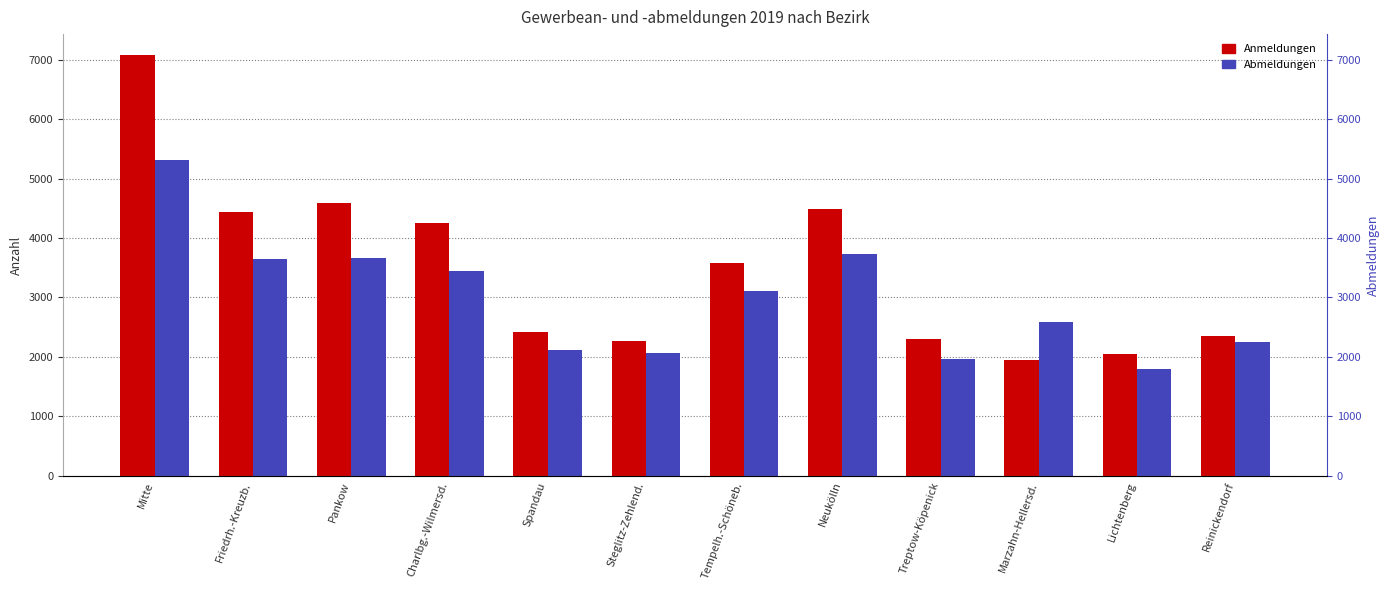

Rank the series by their average value, from lowest to highest.

Abmeldungen, Anmeldungen